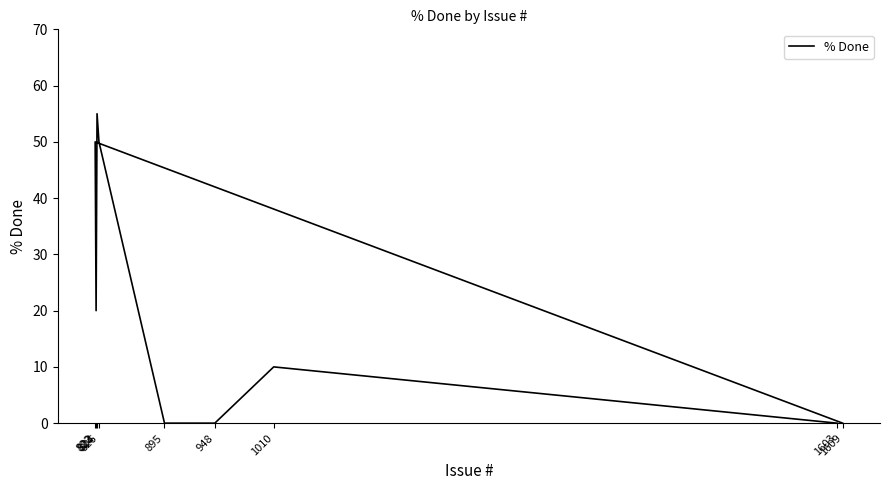

Is it true that the value at 824 is 55?

True